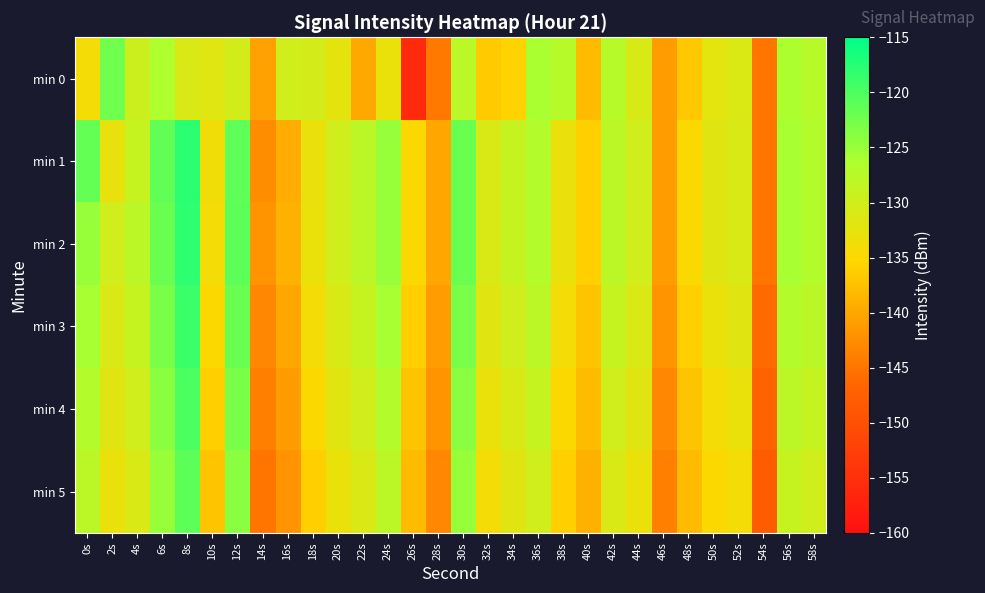

Which series has the widest spread of values?

min 0